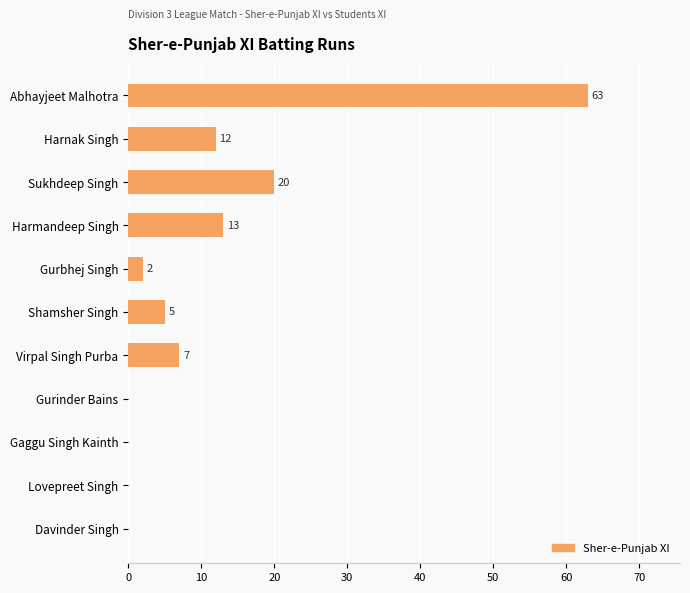

Are the bars horizontal?

Yes